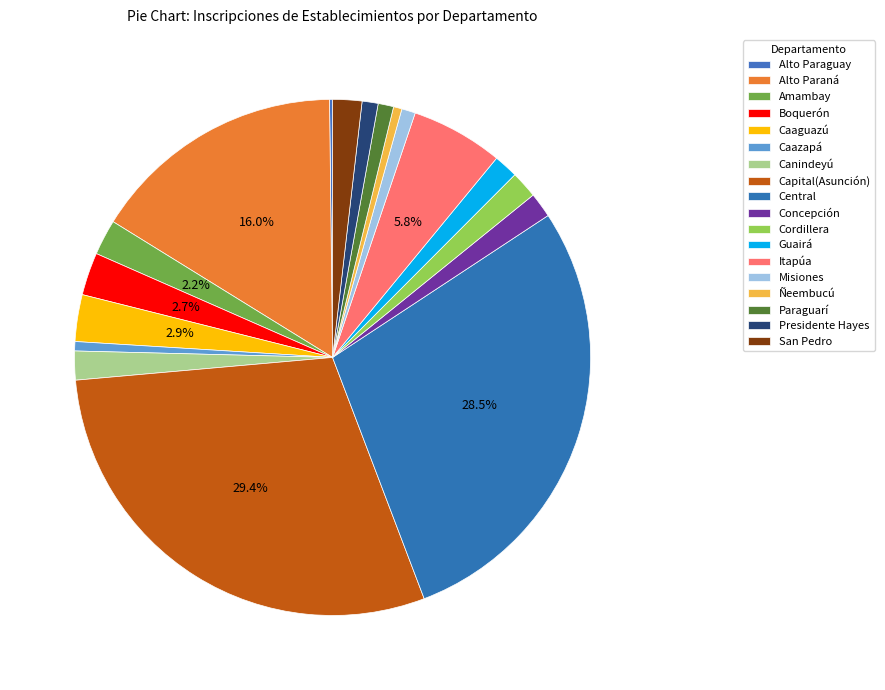

What percentage do Central and Alto Paraná together represent?

44.5%